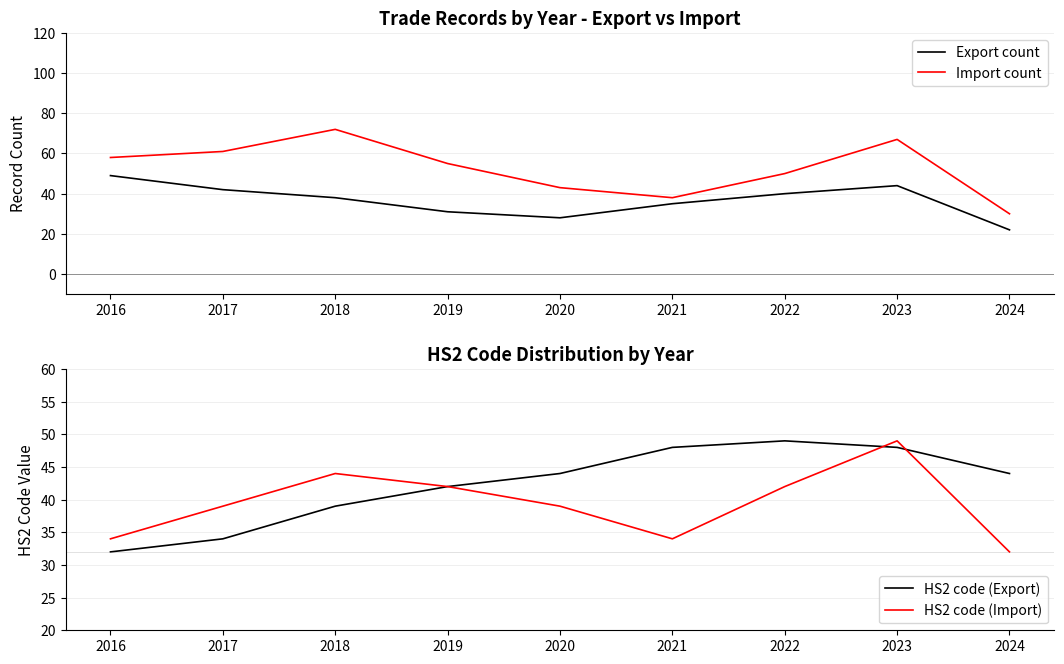

At 2019, list the series in order from smallest to largest.

Export count, HS2 code (Export), HS2 code (Import), Import count